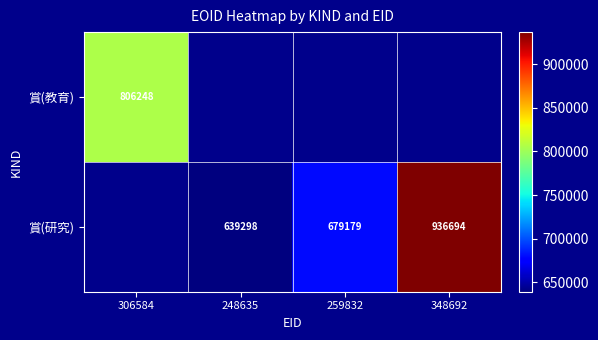

The 賞(教育) series shows 806248 at 306584. True or false?

True